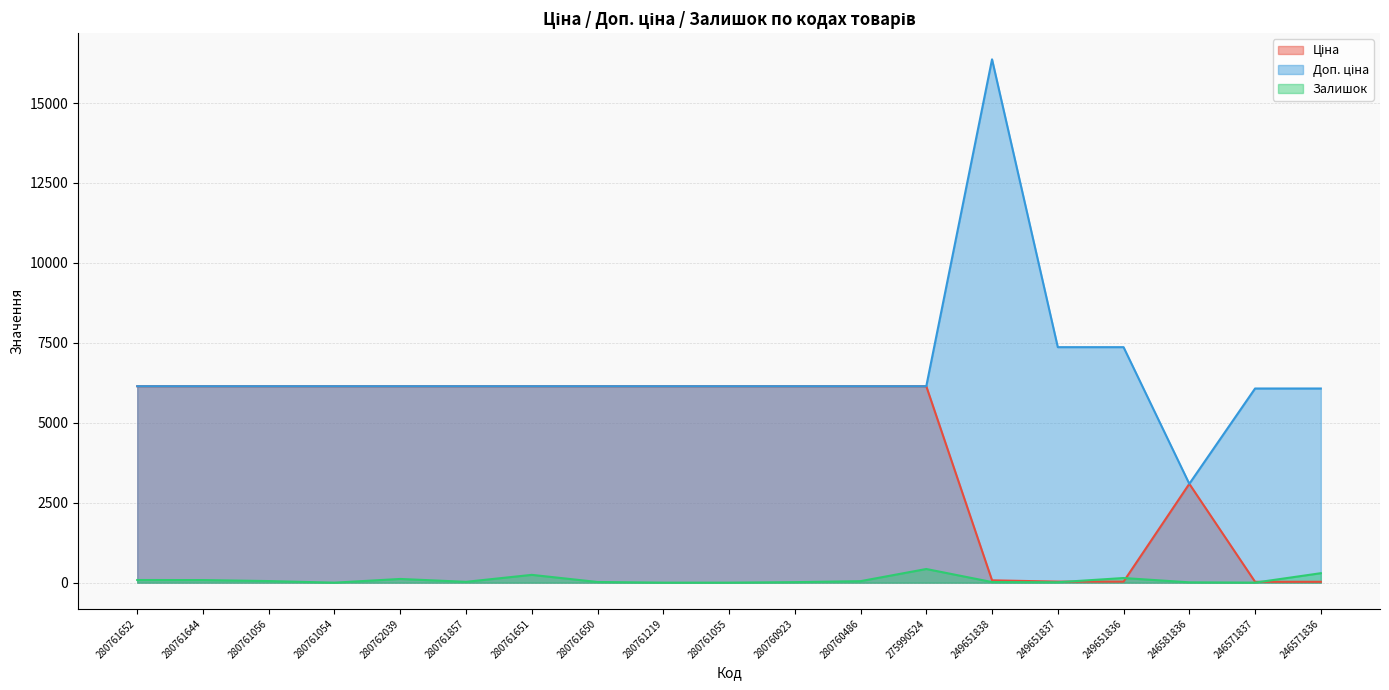

Which category has the highest value in the Ціна series?

280761652